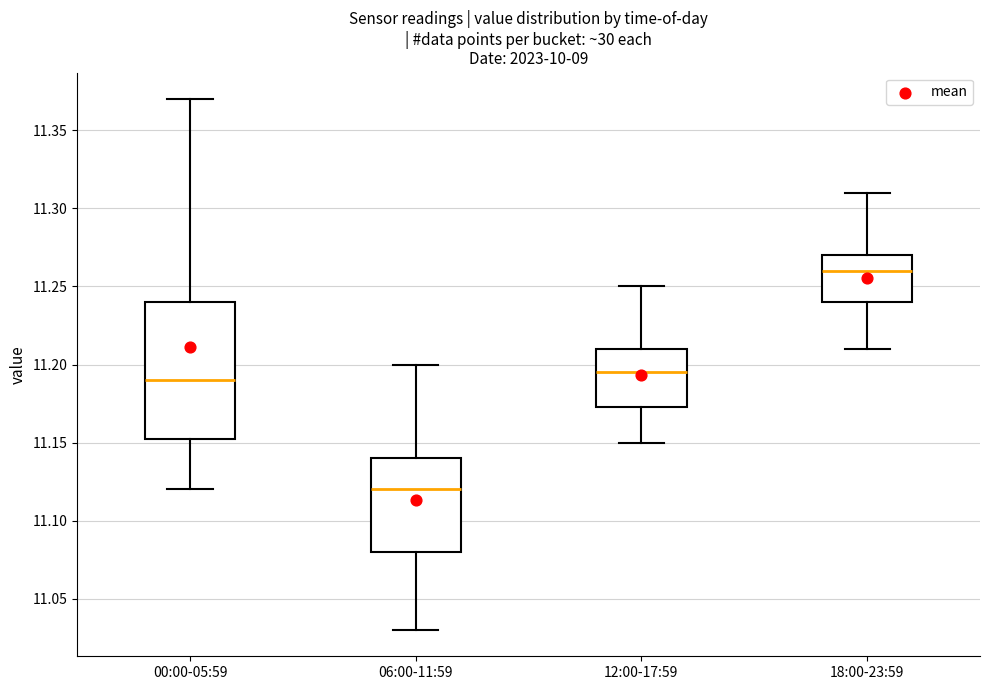

Reading left to right, read every box against the y-axis: the position of its median line, the range the box covers, and the ends of its whiskers. The values are not printed on the chart, so give them approximately, as read against the axis.

00:00-05:59: median 11.190, box 11.155 to 11.240, whiskers 11.120 to 11.370
06:00-11:59: median 11.120, box 11.080 to 11.140, whiskers 11.030 to 11.200
12:00-17:59: median 11.195, box 11.175 to 11.210, whiskers 11.150 to 11.250
18:00-23:59: median 11.260, box 11.240 to 11.270, whiskers 11.210 to 11.310